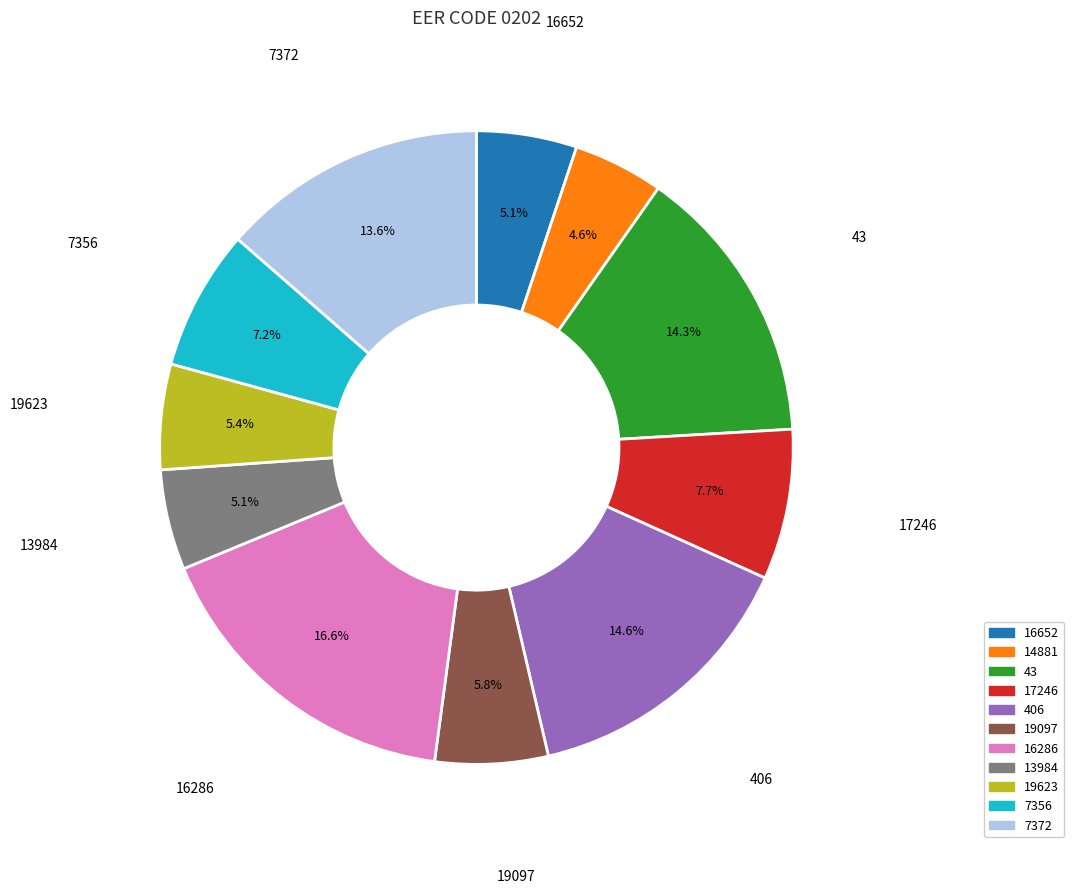

To the nearest percent, what is the difference between the largest and smallest slice percentages?

12%